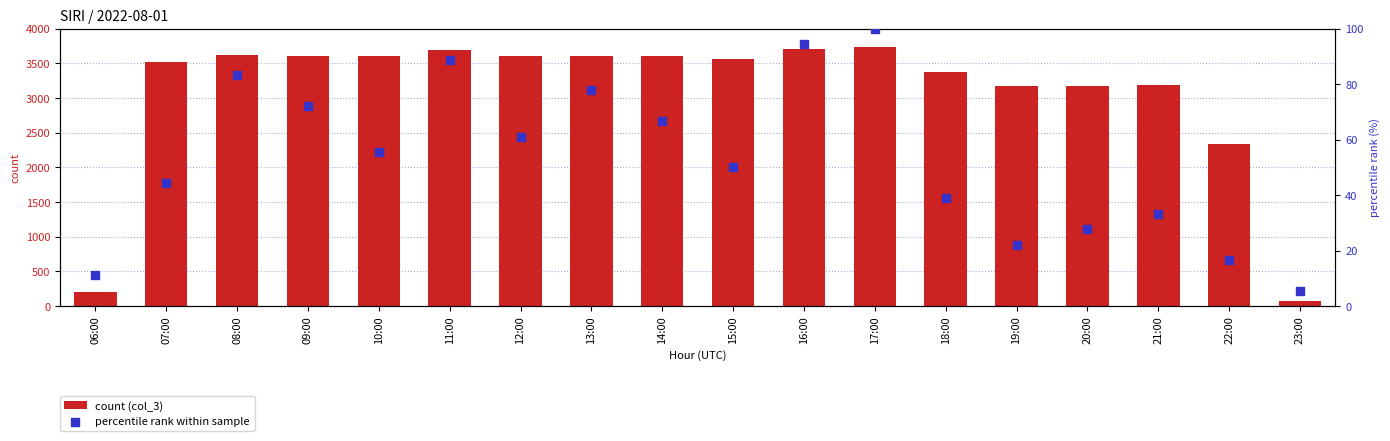

At which category is the sum across all series the highest?

17:00